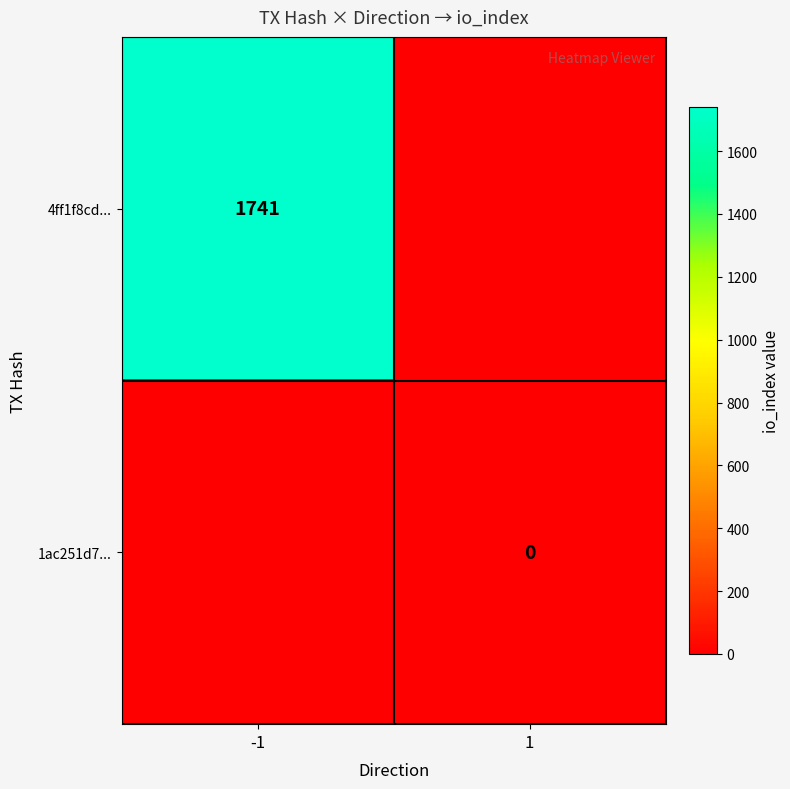

Is the value of 4ff1f8cd... at -1 greater than the value of 1ac251d7... at 1?

Yes